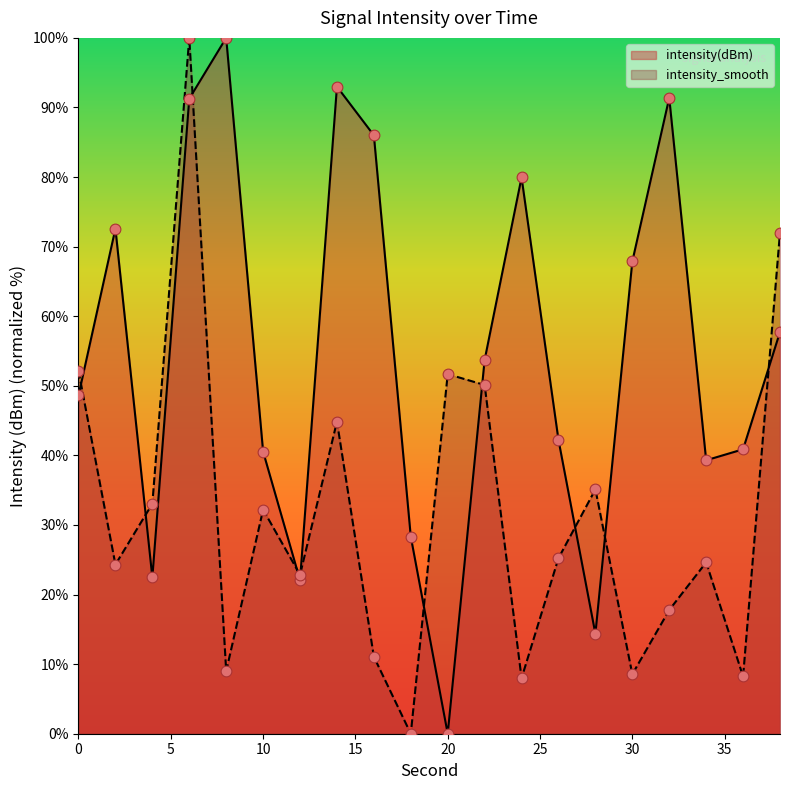

Which series has the largest total across all categories?

intensity(dBm)